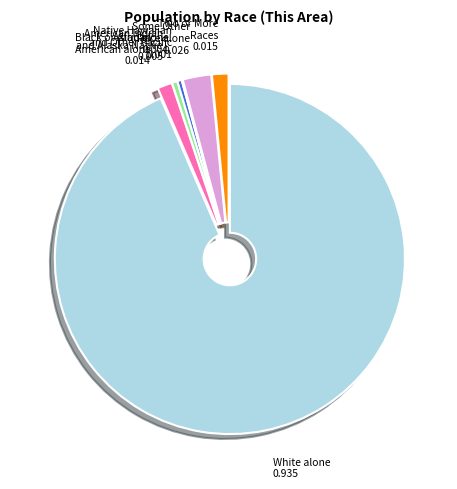

Which slice is the largest?

White alone